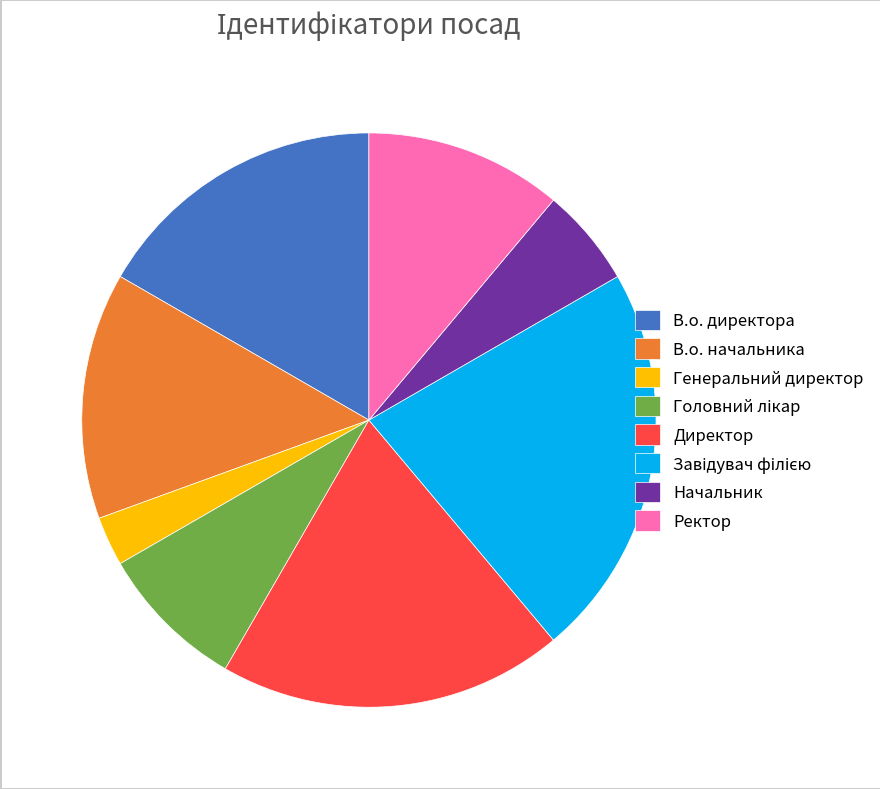

What is the smallest slice in the pie chart?

Генеральний директор